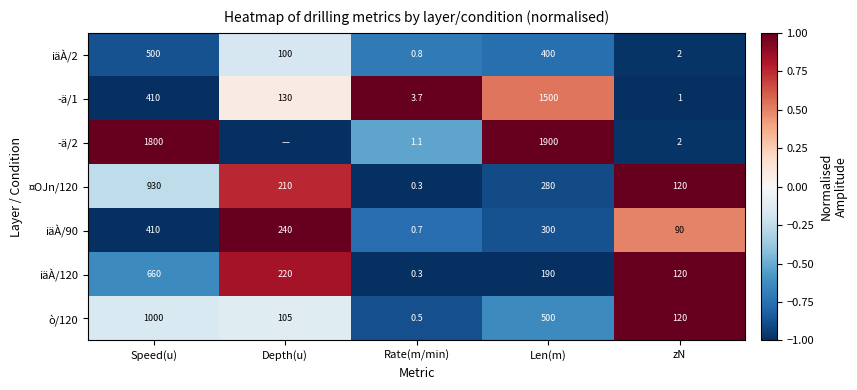

What is the highest value of the iäÀ/2 series?

500.0